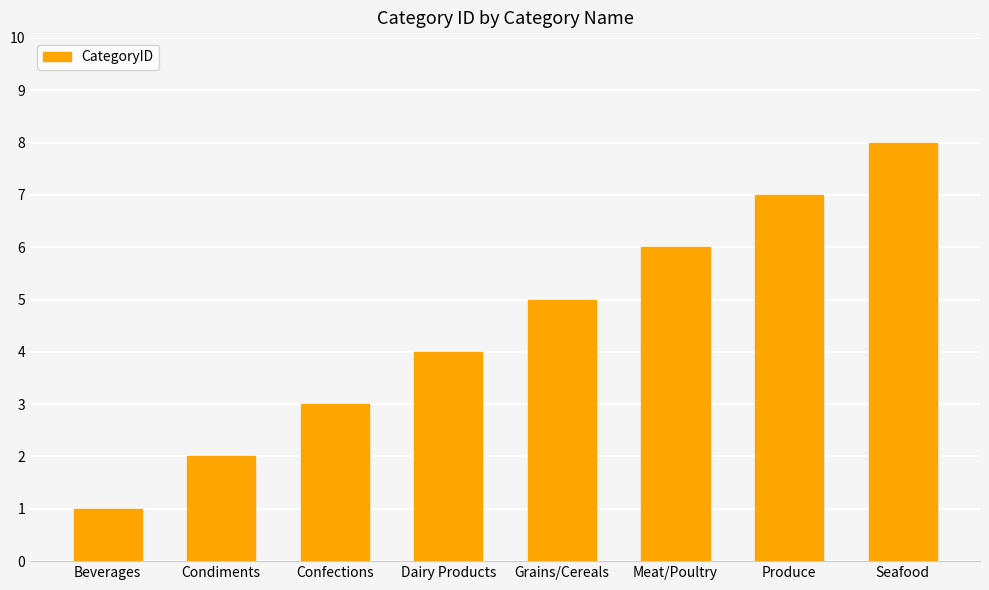

Which has a higher value, Confections or Meat/Poultry?

Meat/Poultry